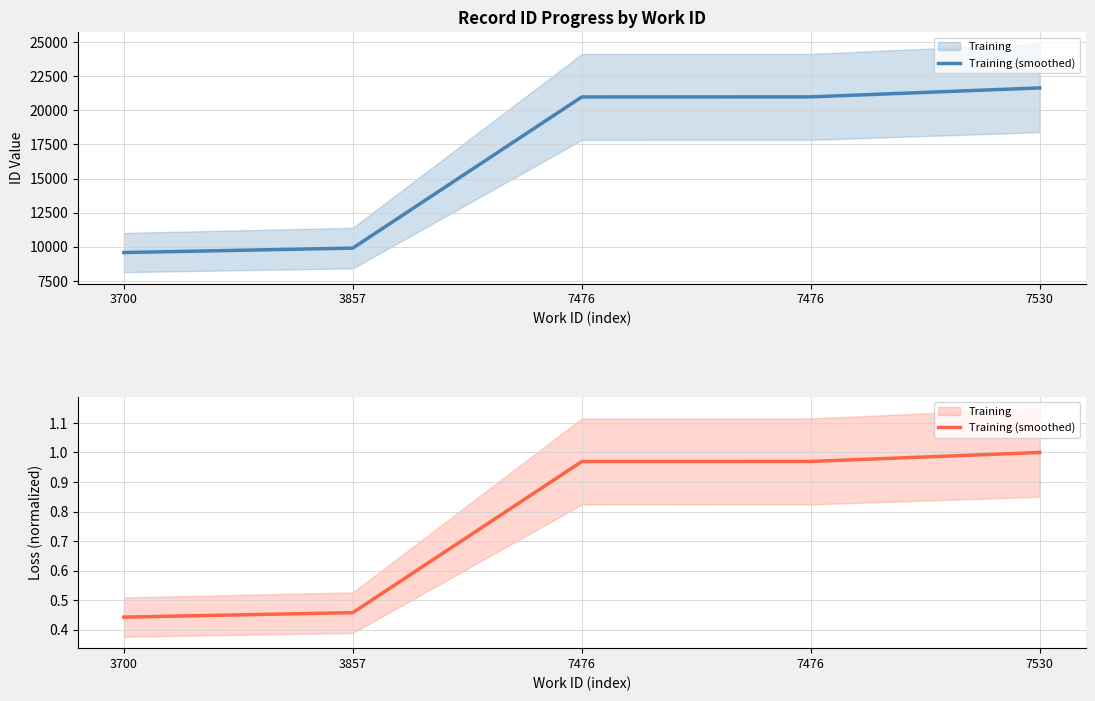

At which category does the chart reach its minimum across all series?

3700